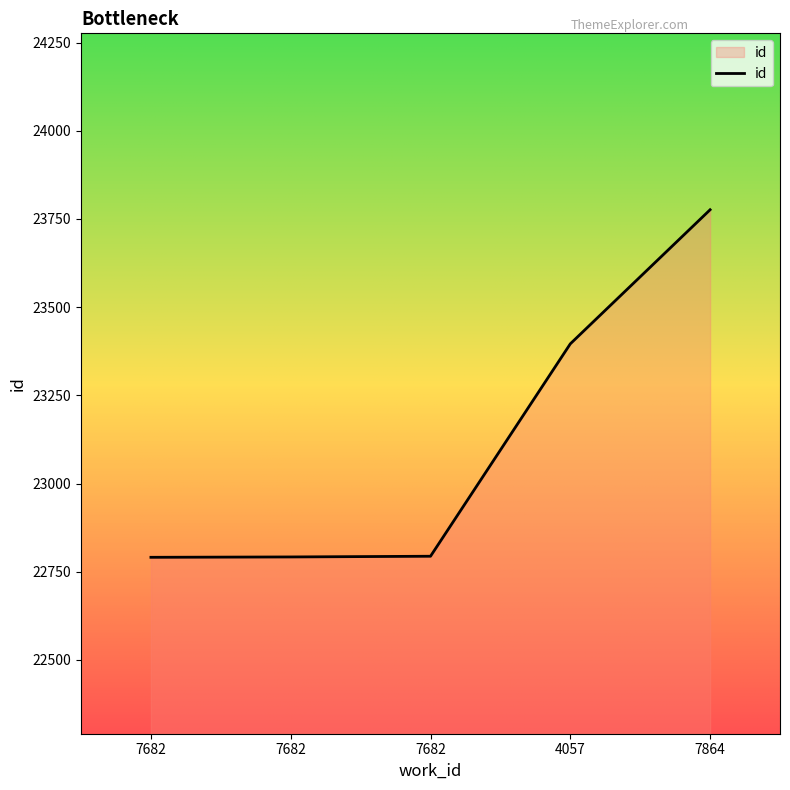

Reading right to left, transcribe all the data shown in this chart.

23776	23396	22794	22792	22791